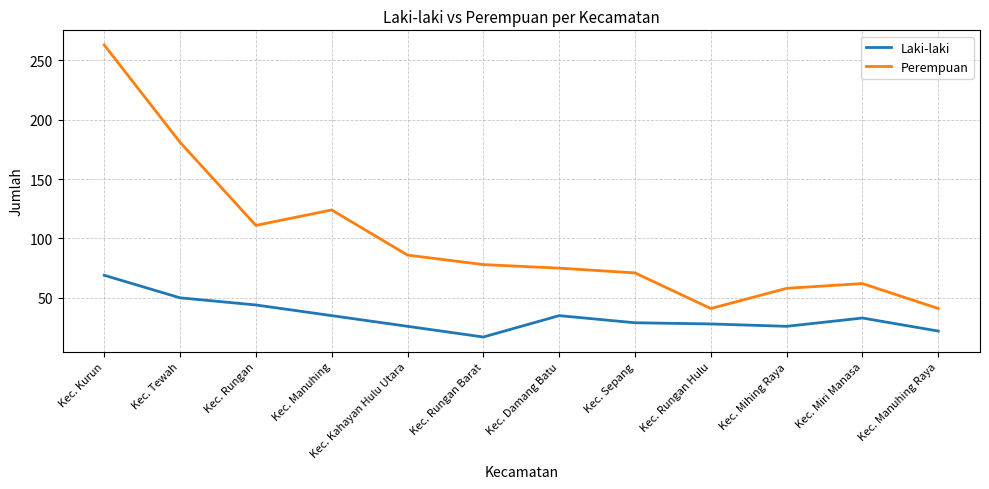

Does the chart have visible grid lines?

Yes